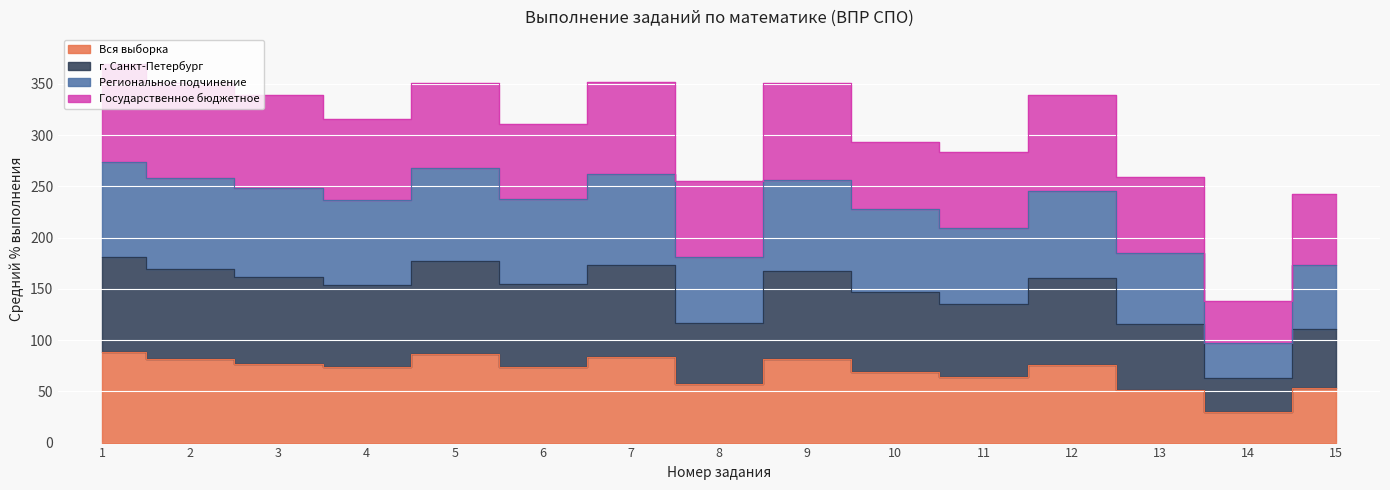

Which series has the widest spread of values?

Региональное подчинение